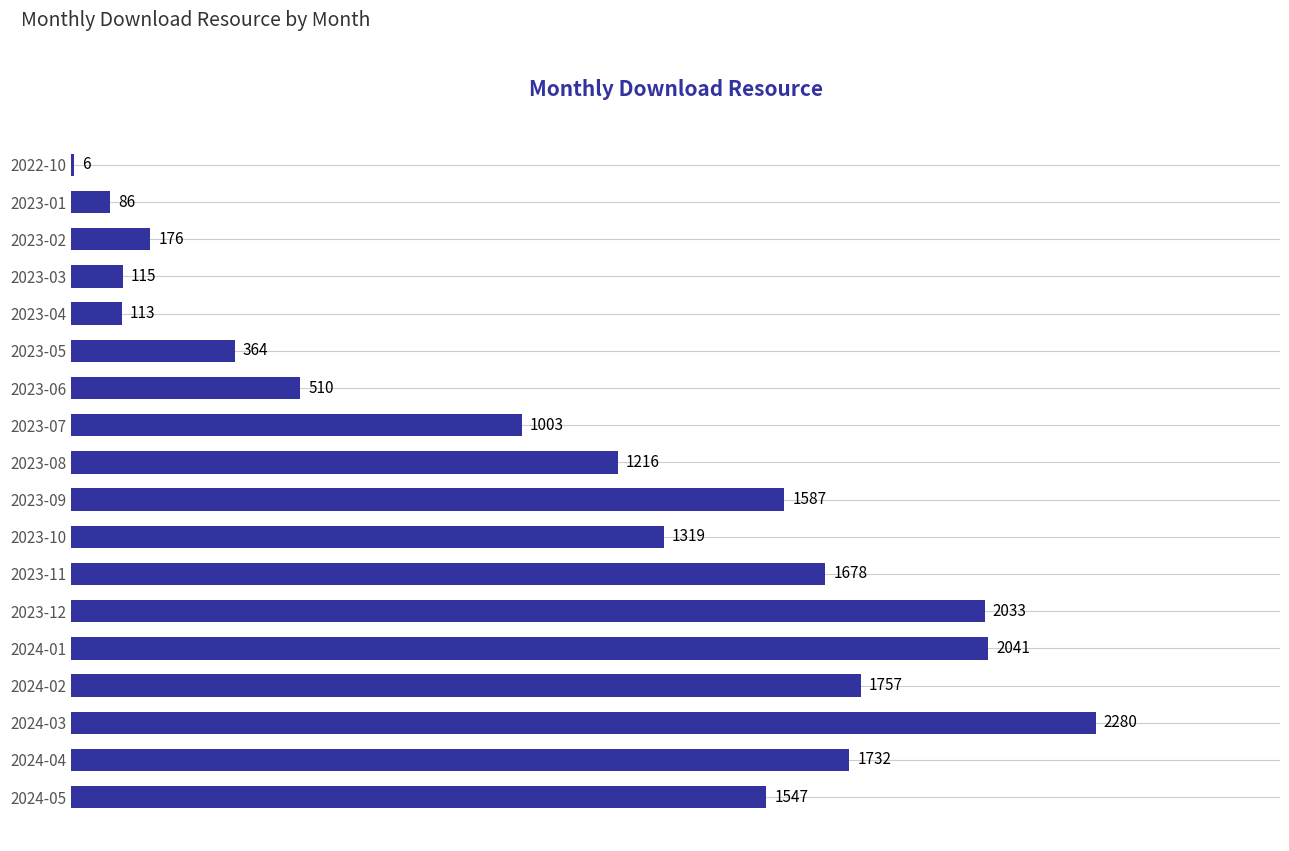

How many series are shown in this chart?

1